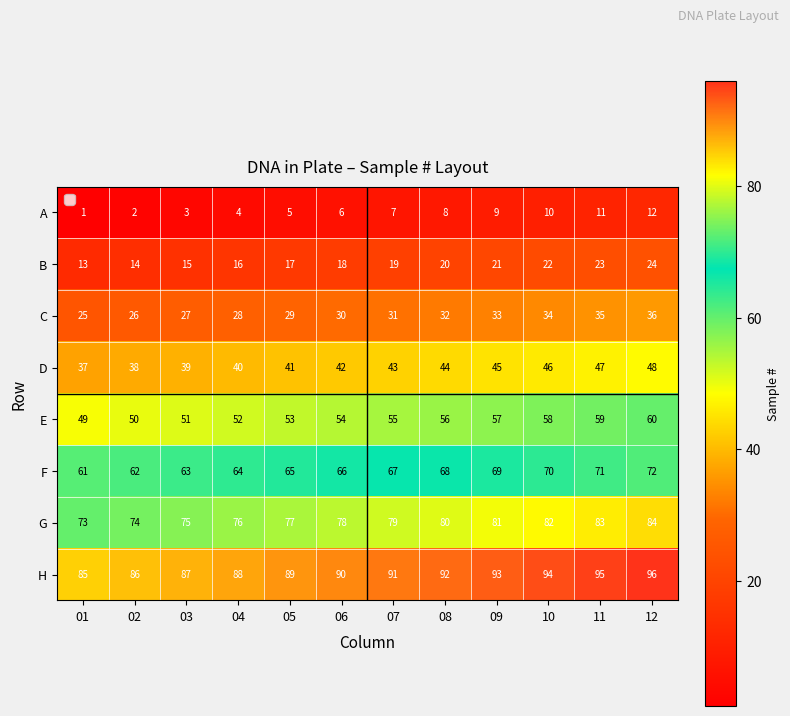

The value of D at 07 is 43. True or false?

True